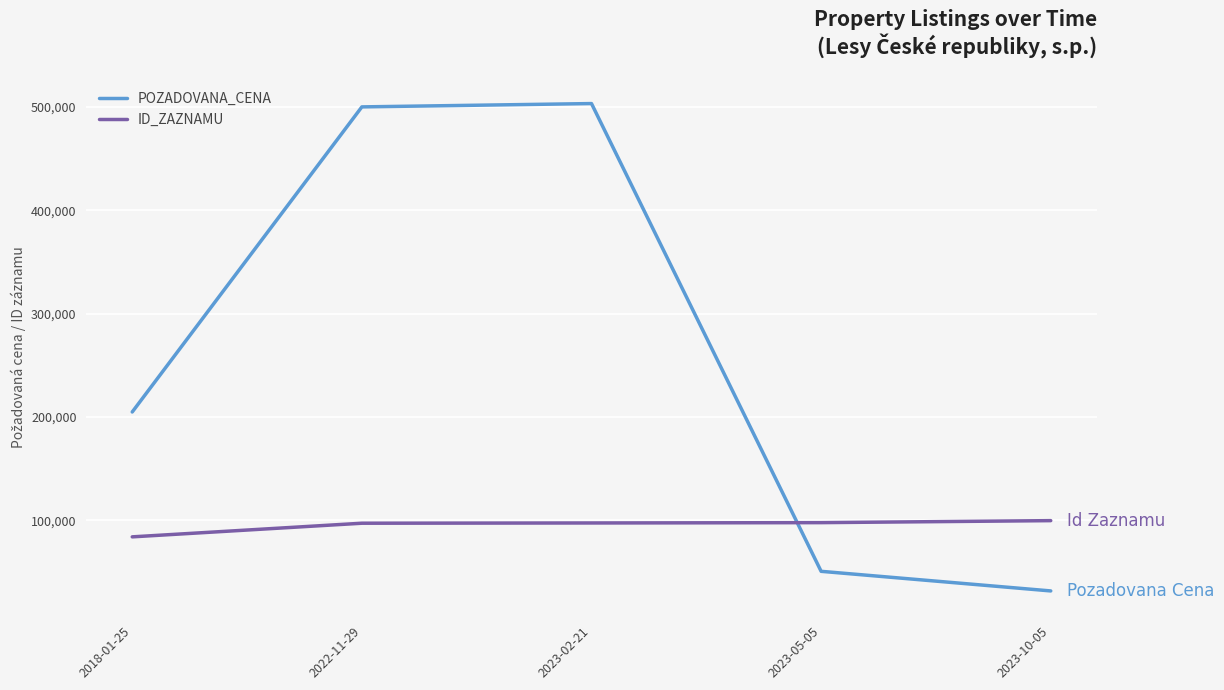

Read the POZADOVANA_CENA value at 2023-05-05, to the nearest 10.

50760